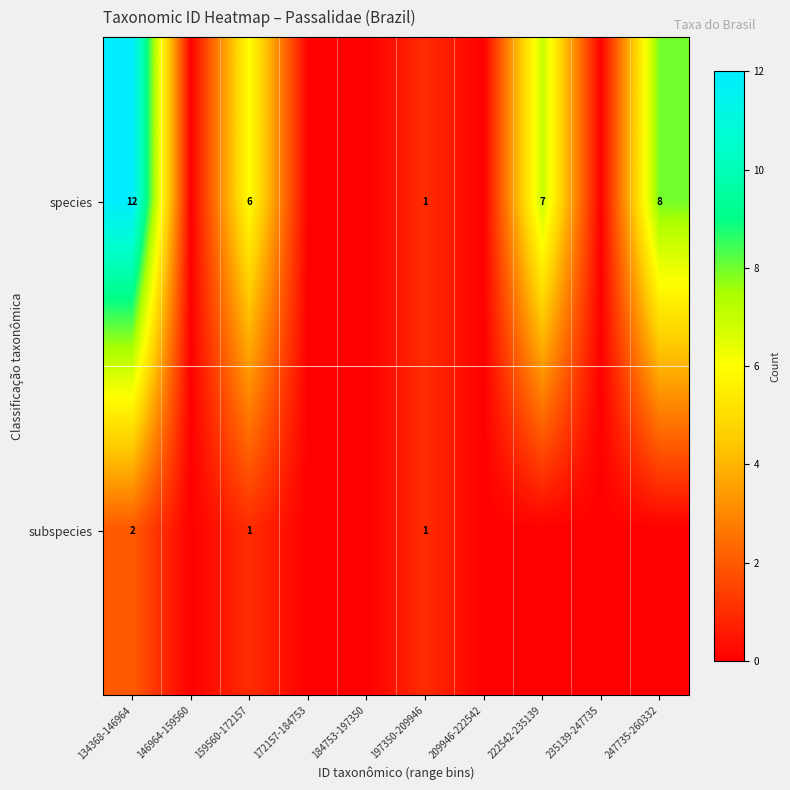

The subspecies series shows 1 at 159560-172157. True or false?

True